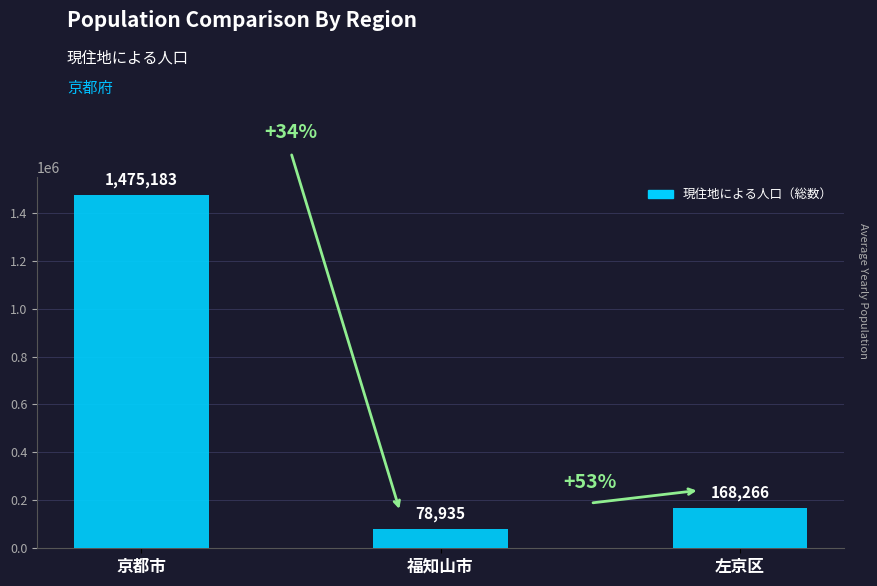

True or false: the data shows 168266 at 左京区.

True